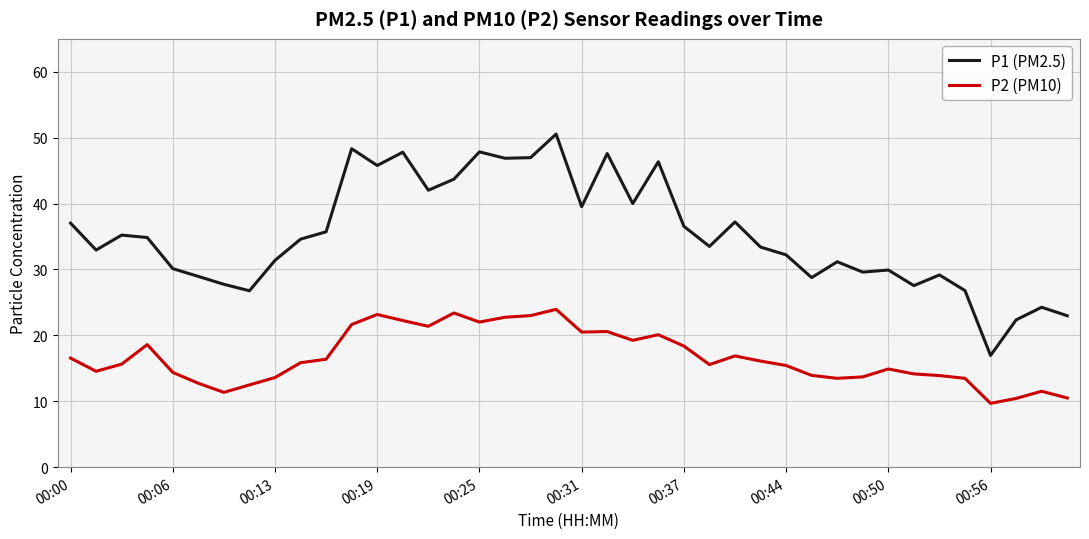

What is the difference between the maximum and minimum values in the P1 (PM2.5) series?

33.6